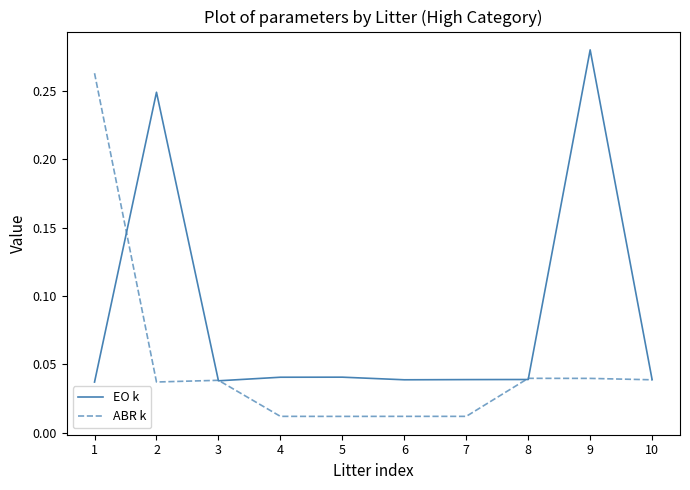

True or false: EO k has a value of 0.1 at 10.

False